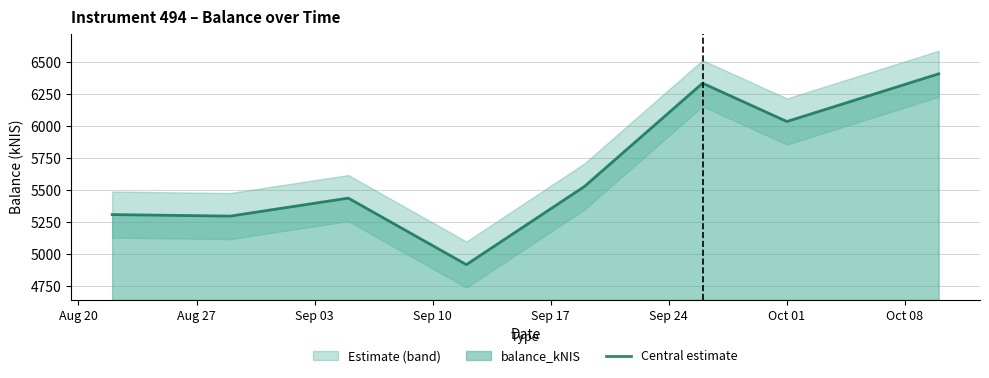

What is the smallest value displayed?

4918.4